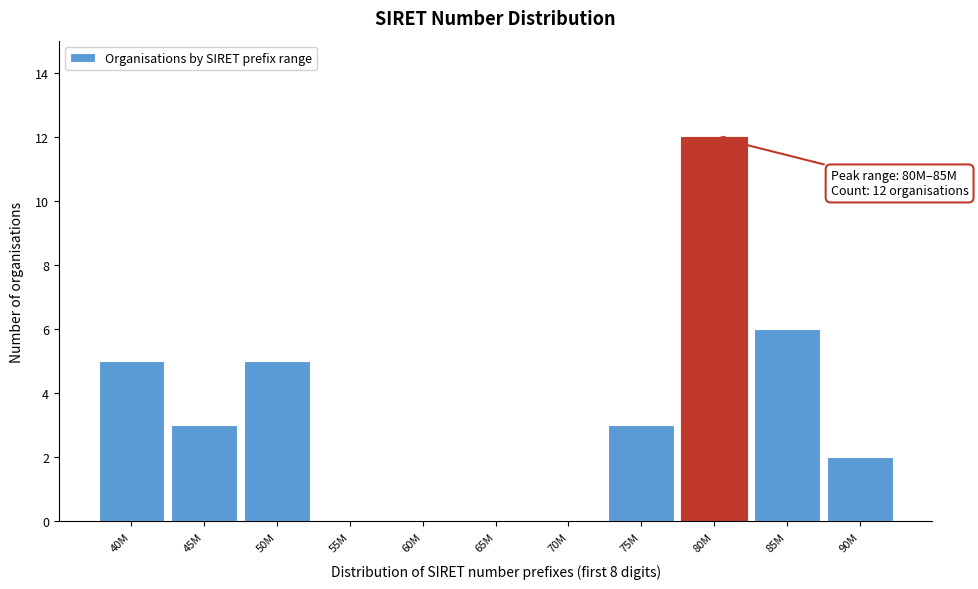

Reading left to right, what are all the values shown in this chart?

40M=5	45M=3	50M=5	55M=0	60M=0	65M=0	70M=0	75M=3	80M=12	85M=6	90M=2